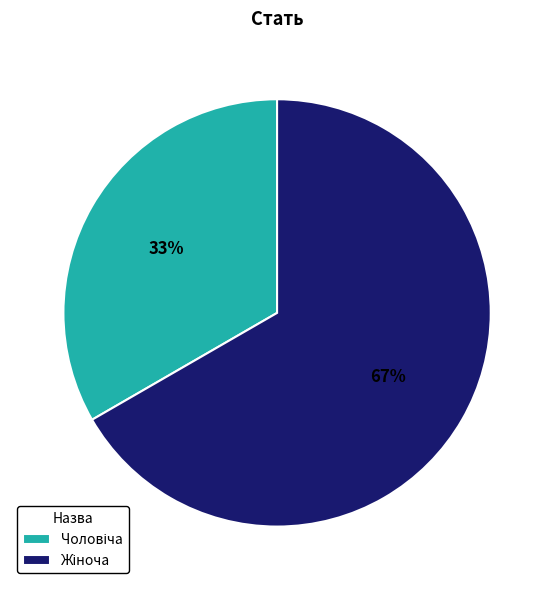

Is there any slice that represents more than half of the pie?

Yes